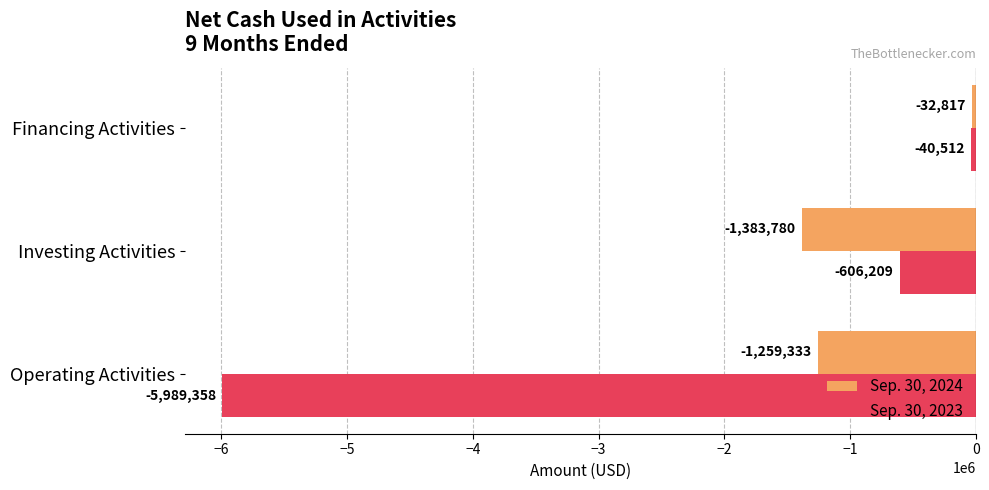

What is the sum of the Sep. 30, 2024 values at Financing Activities and Operating Activities?

-1292150